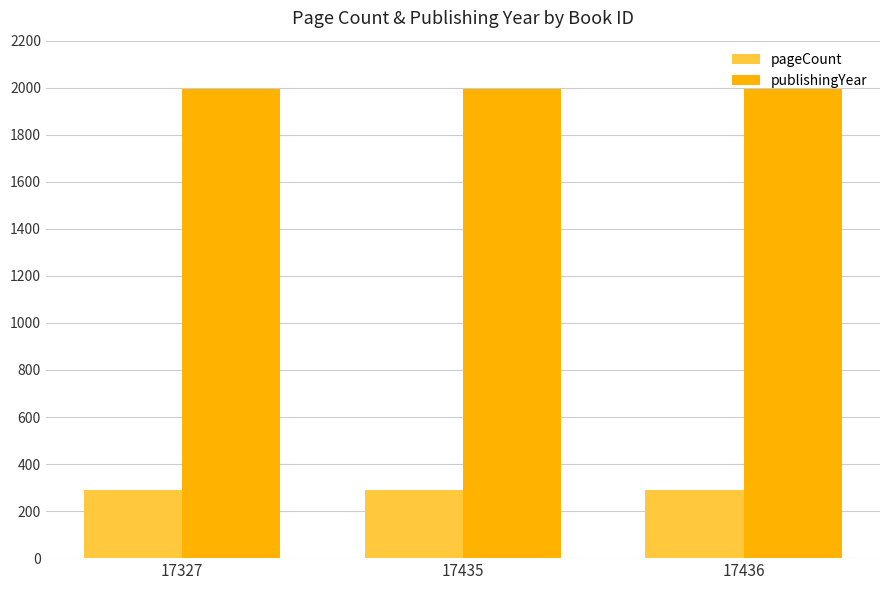

What is the total value across all series at 17327?

2282